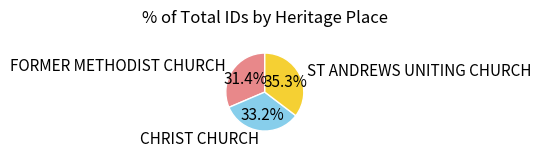

Rank the categories by value from highest to lowest.

ST ANDREWS UNITING CHURCH, CHRIST CHURCH, FORMER METHODIST CHURCH